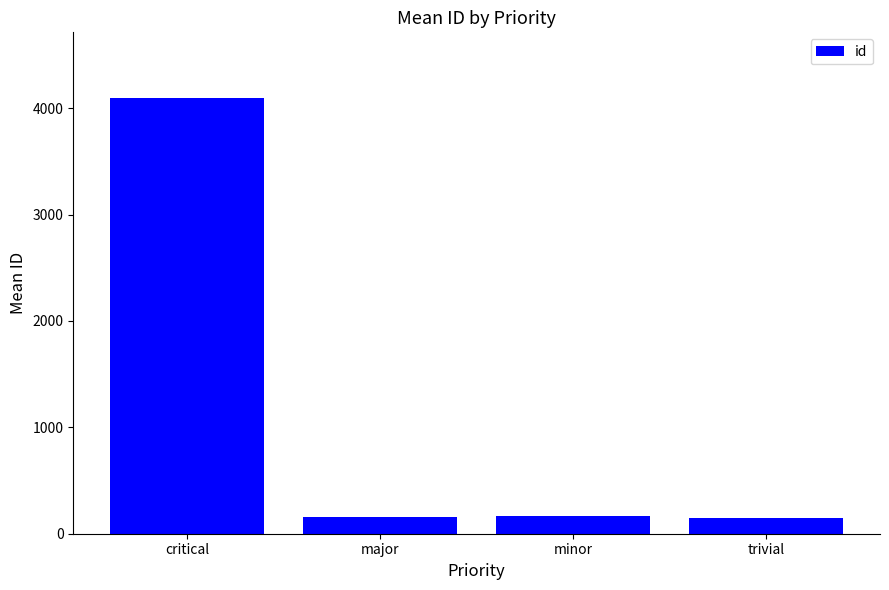

What is the label of the 1st bar from the left?

critical